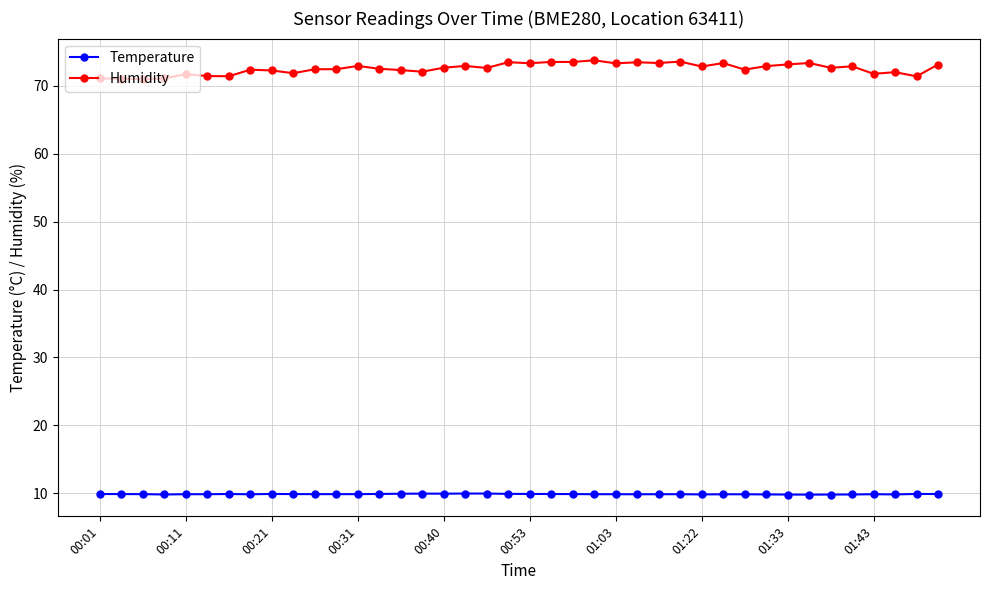

What is the value of the Humidity point at the 19th from the left?

72.6